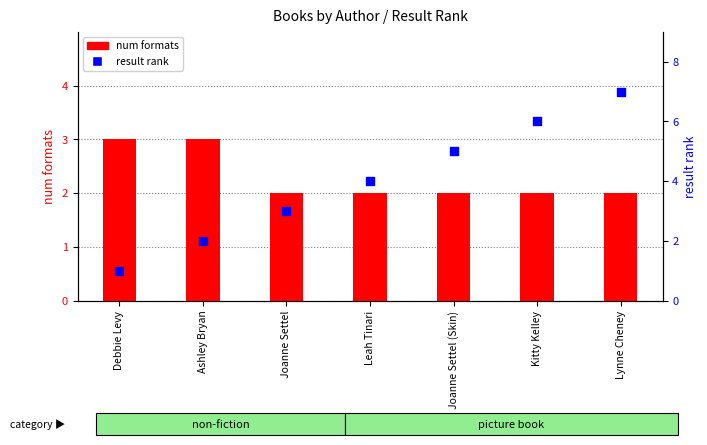

Which series contains the lowest Y value?

result rank